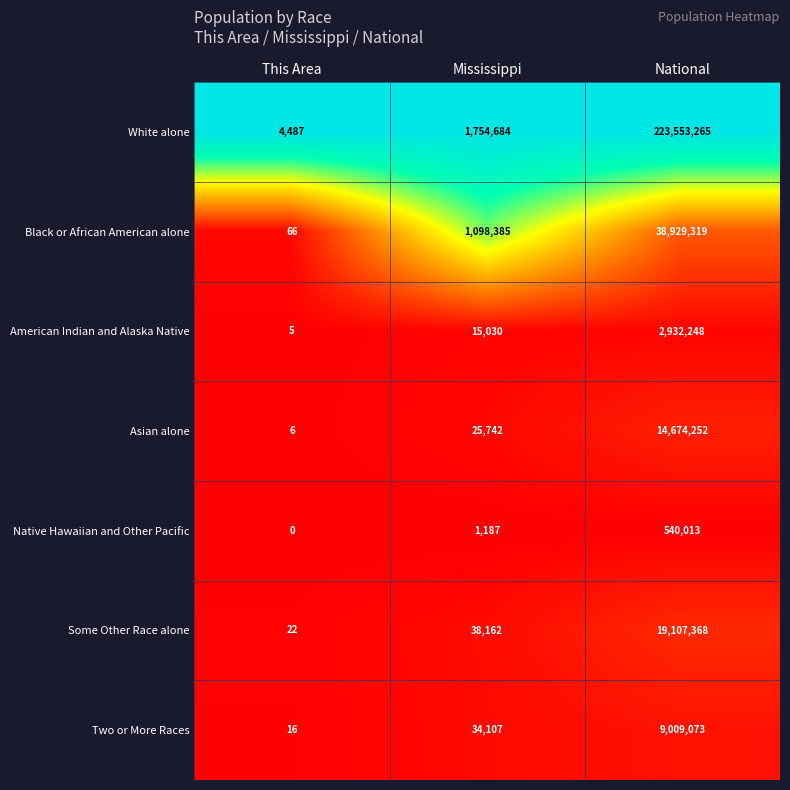

Which series has the widest spread of values?

White alone